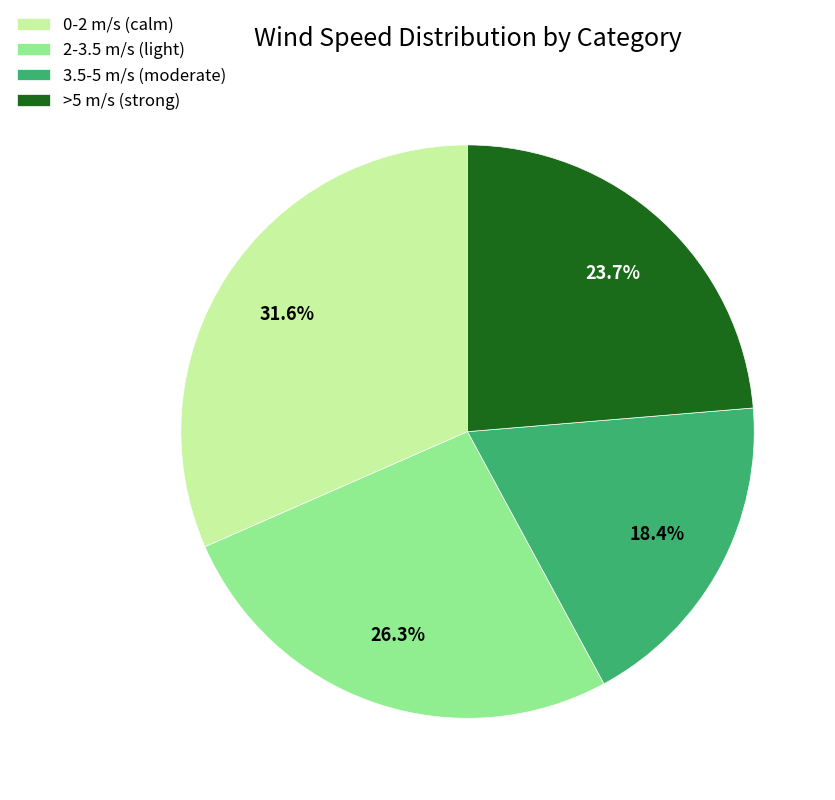

Which slice is the largest?

0-2 m/s (calm)